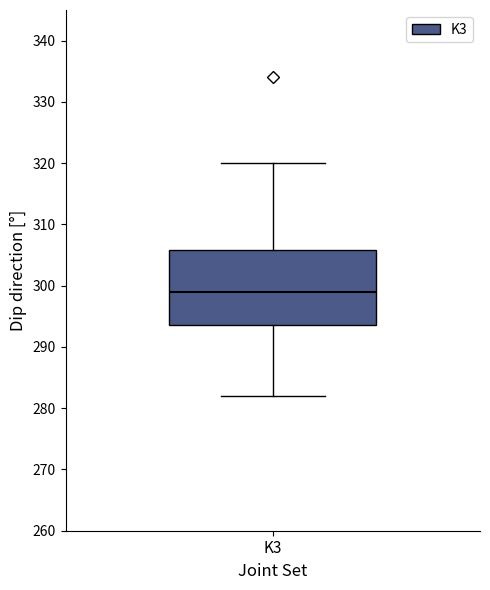

Transcribe this box plot: give where the median line is, the range the box spans, and where the two whiskers end, as read against the y-axis. The values are not printed on the chart, so give them approximately, as read against the axis.

median 299, box 294 to 306, whiskers 282 to 320